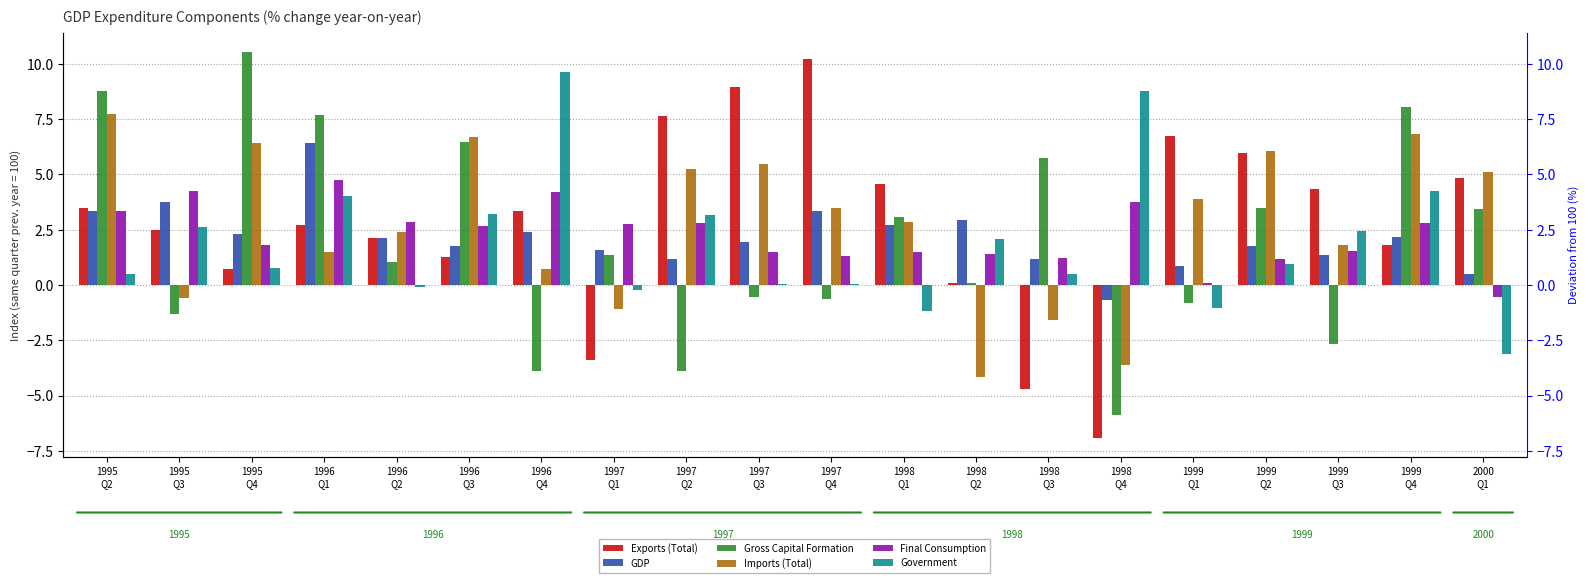

At which label does Exports (Total) reach its minimum?

1998
Q4